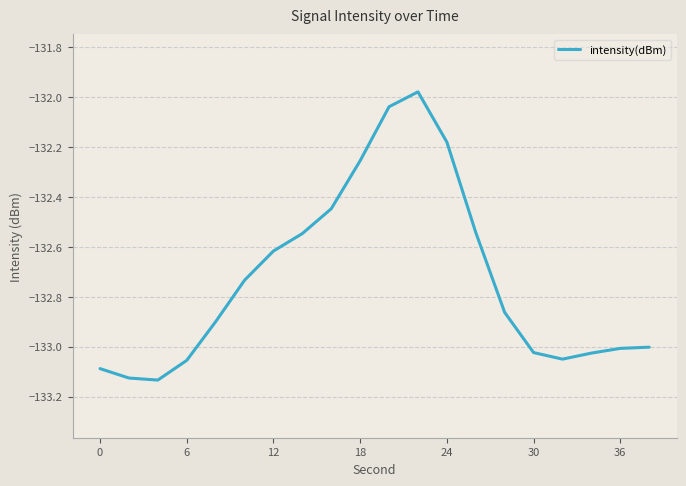

What is the difference between the maximum and minimum values?

1.2